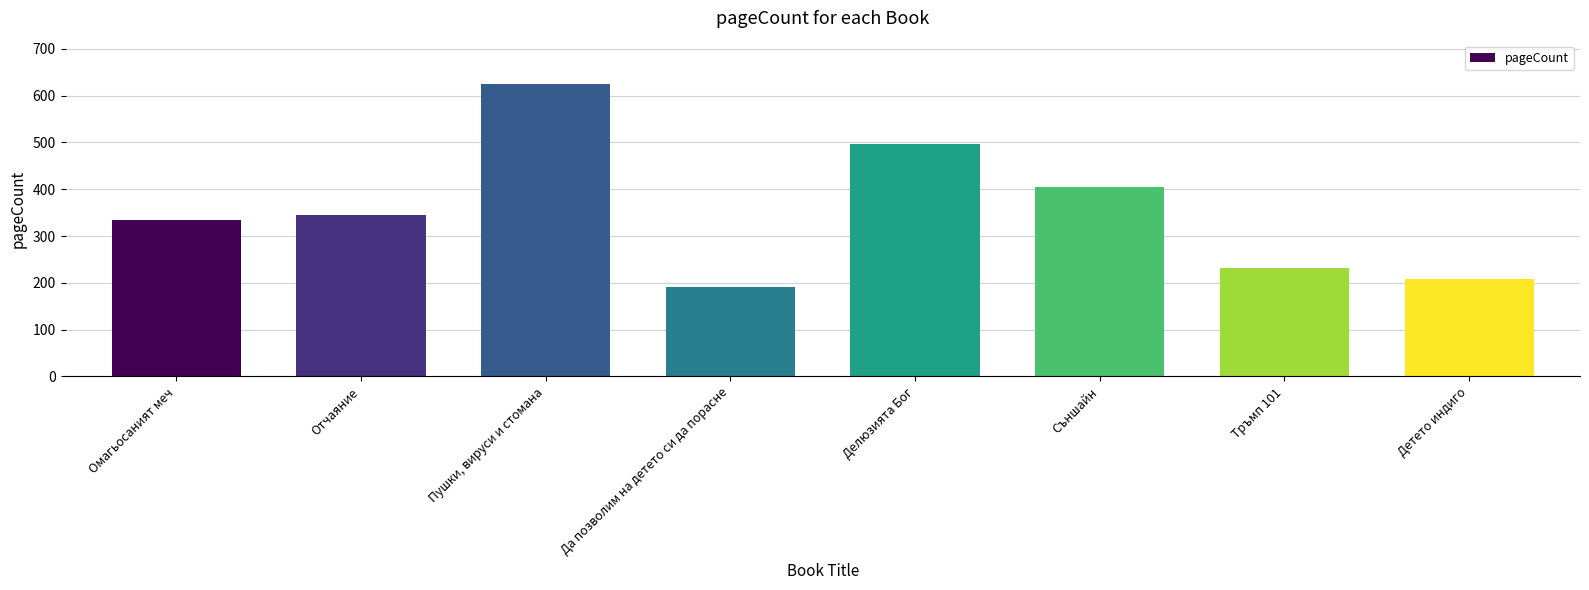

Approximately how many times larger is the value at Съншайн compared to Делюзията Бог?

0.8